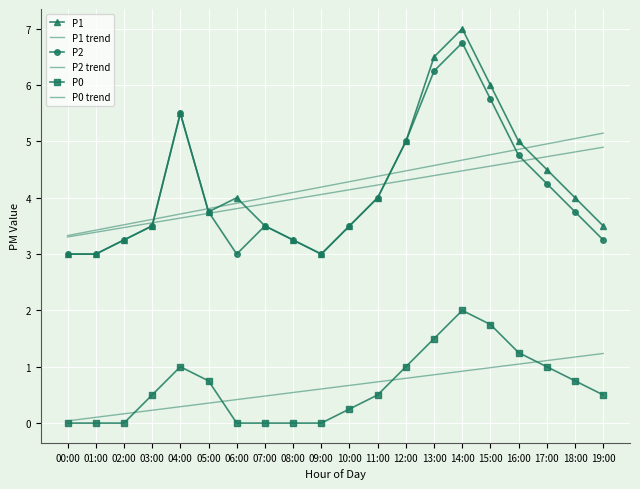

What are all the series names shown in the legend?

P1, P1 trend, P2, P2 trend, P0, P0 trend